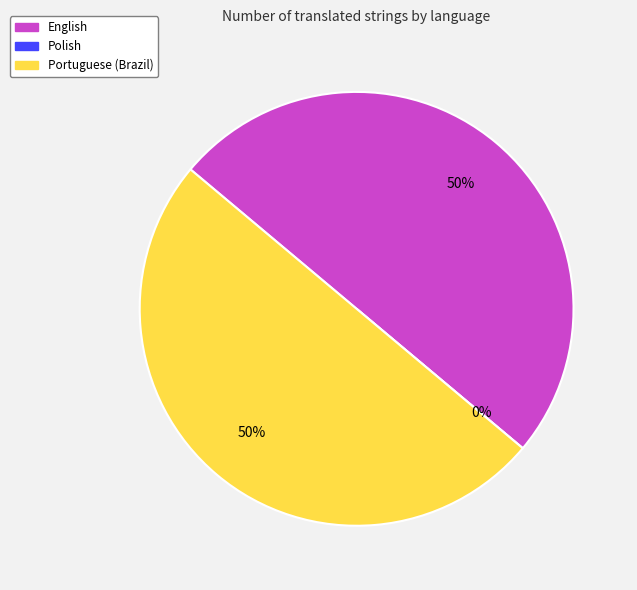

Is there a majority slice in this chart?

No